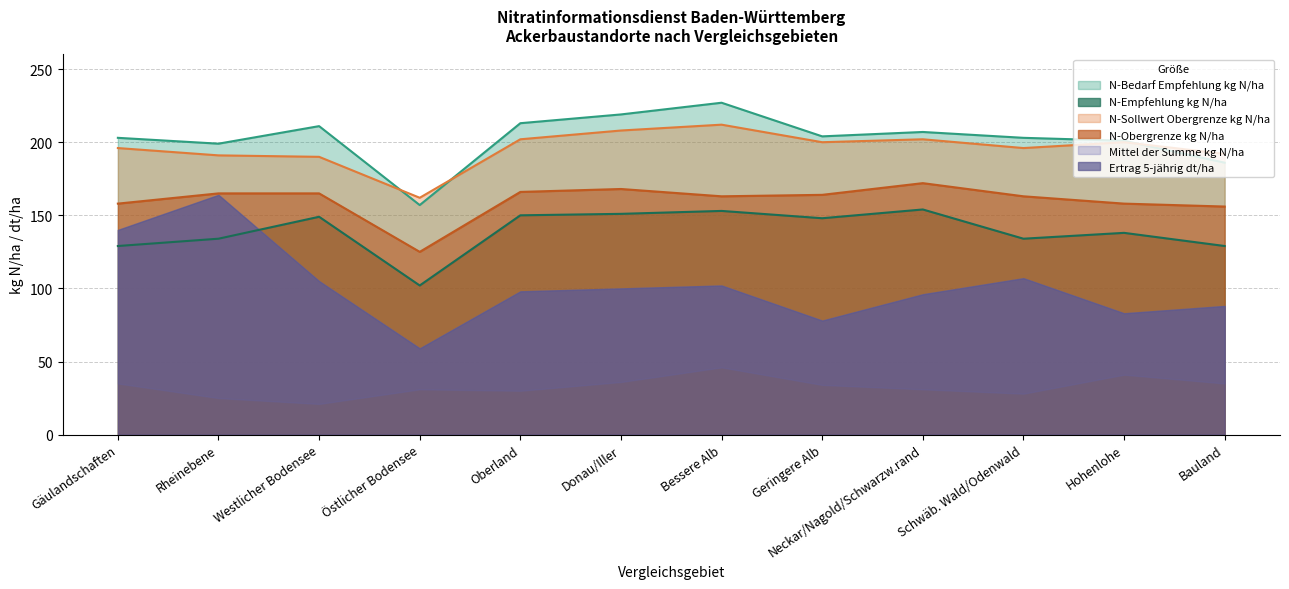

Where is the first local maximum for N-Sollwert Obergrenze kg N/ha?

Bessere Alb